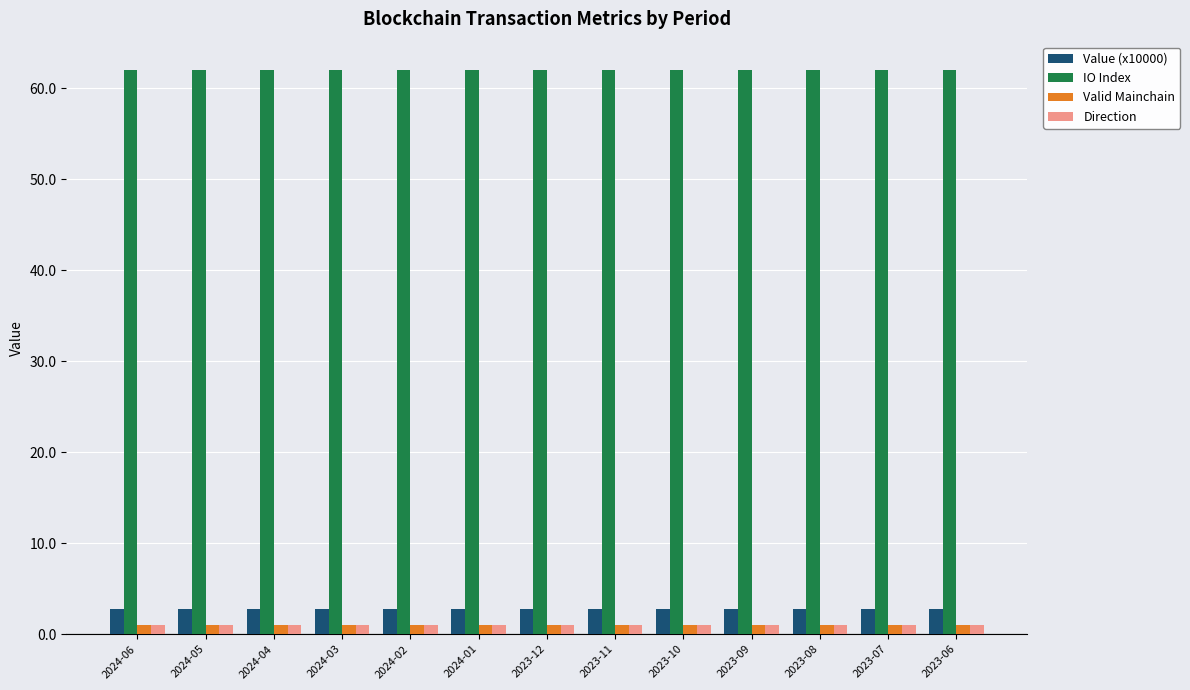

How many categories are shown in the chart?

13